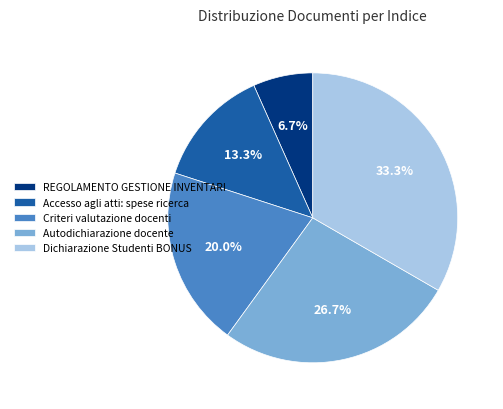

To the nearest percent, what is the difference between the largest and smallest slice percentages?

27%